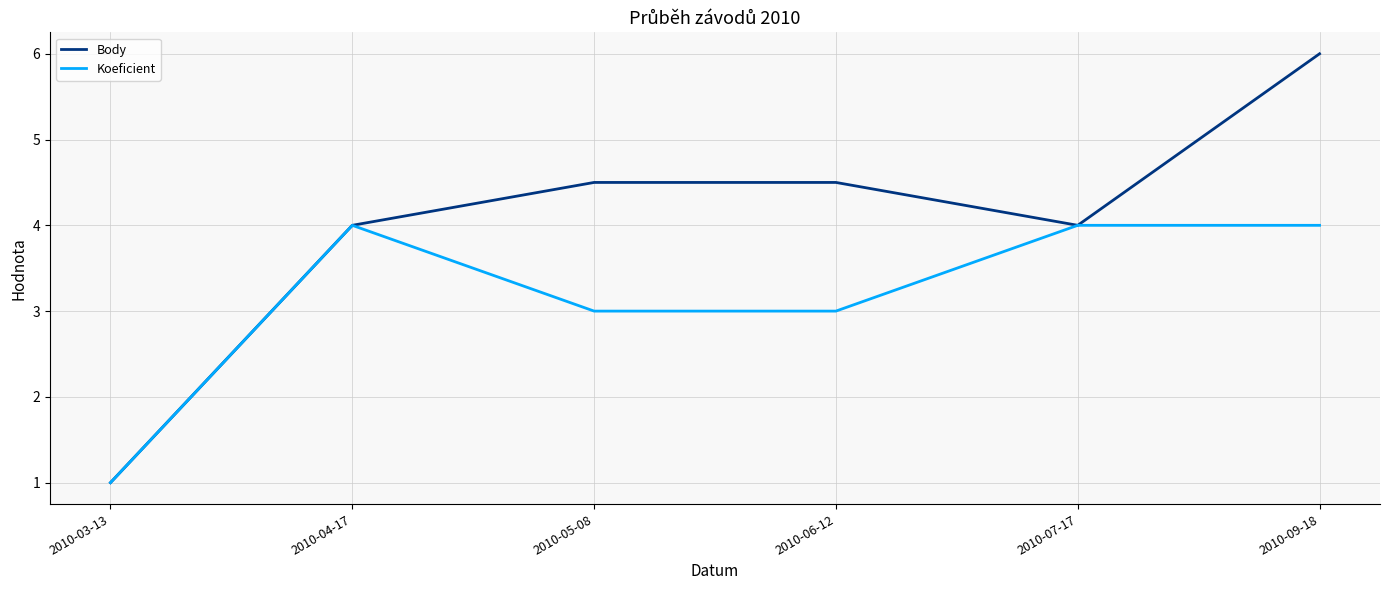

At which label does Koeficient reach its minimum?

2010-03-13